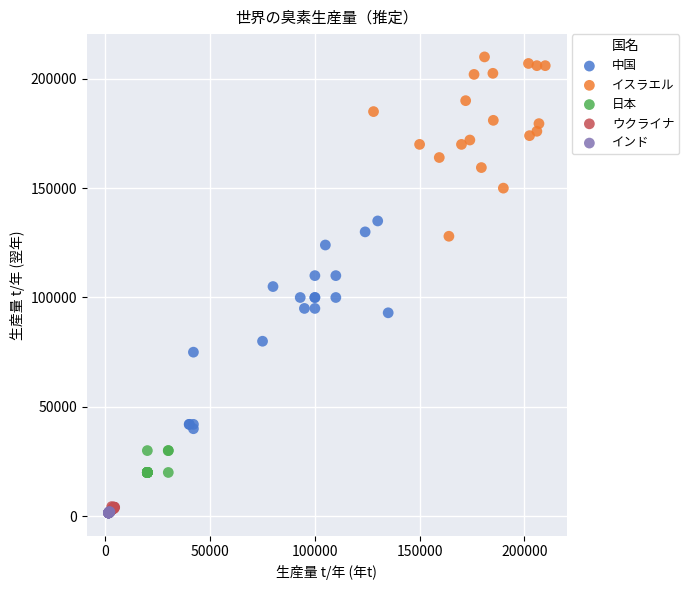

What are all the series names shown in the legend?

中国, イスラエル, 日本, ウクライナ, インド